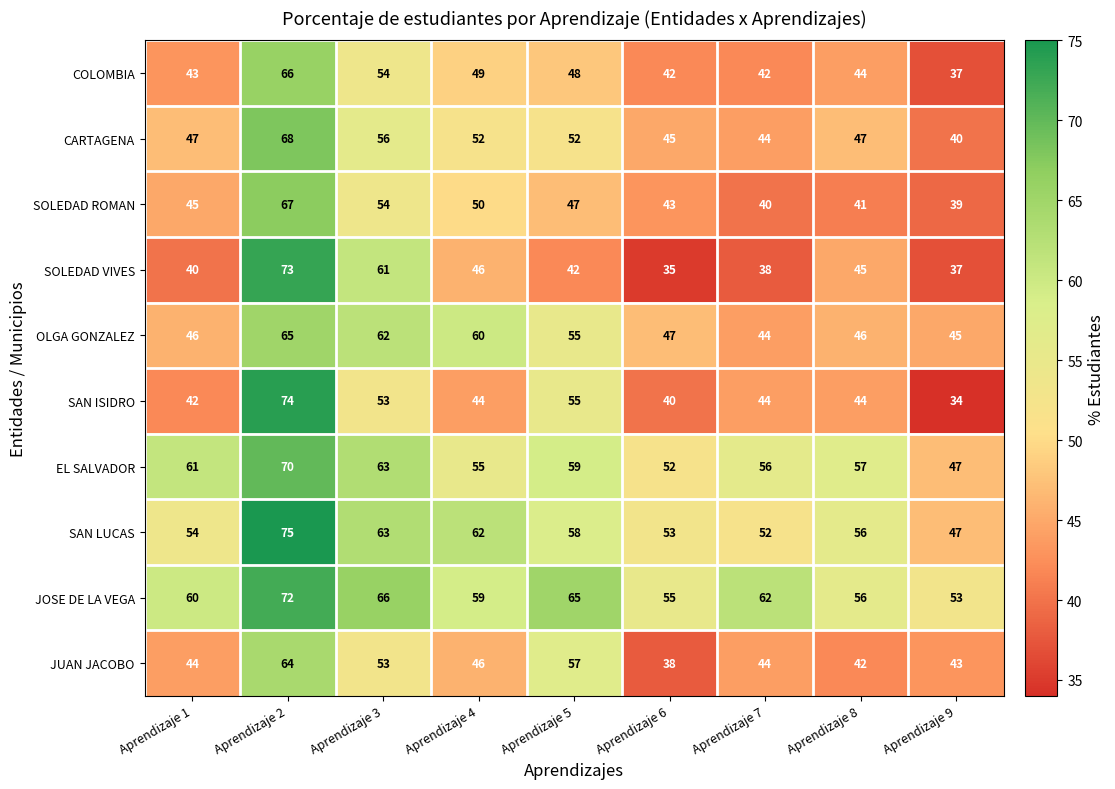

What is the greatest value displayed?

75